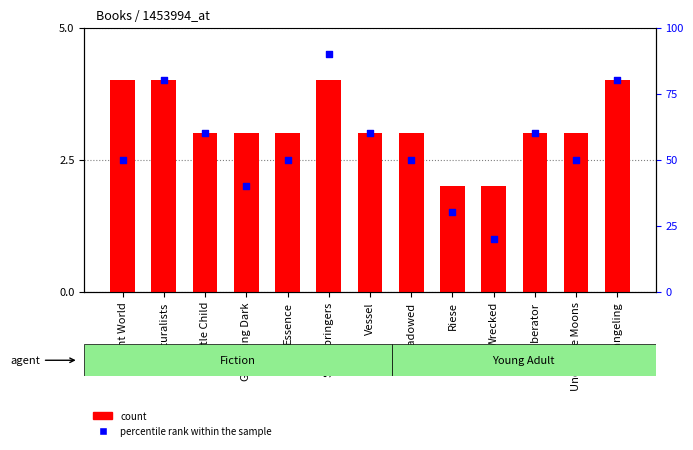

Which series has the widest spread of Y values?

percentile rank within the sample